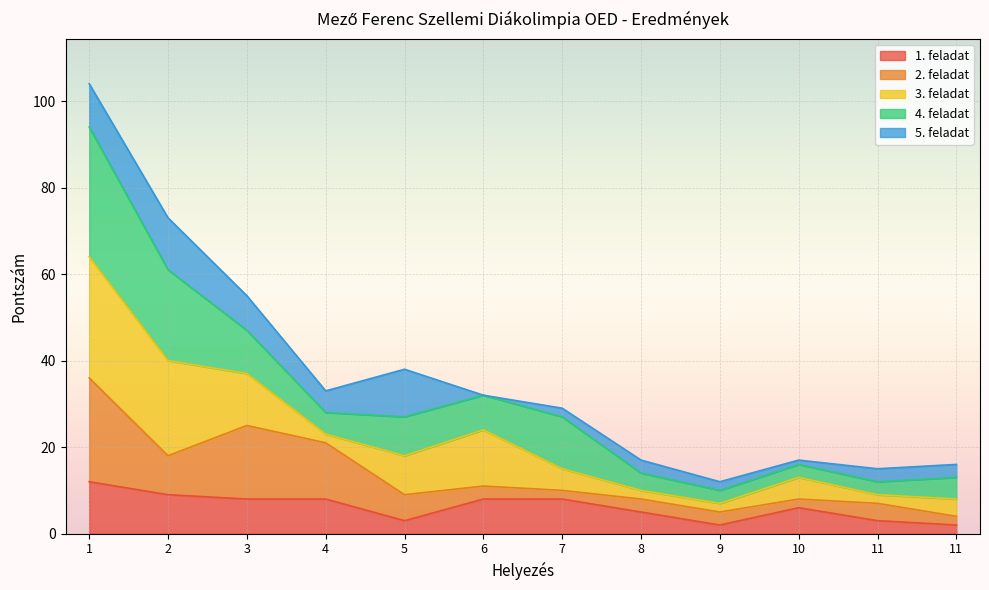

How many data points does each series have?

12